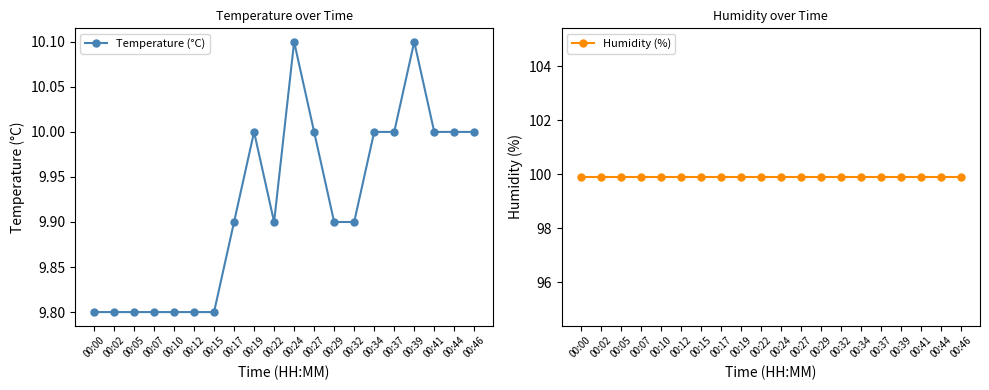

What are all the series names shown in the legend?

Temperature (°C), Humidity (%)